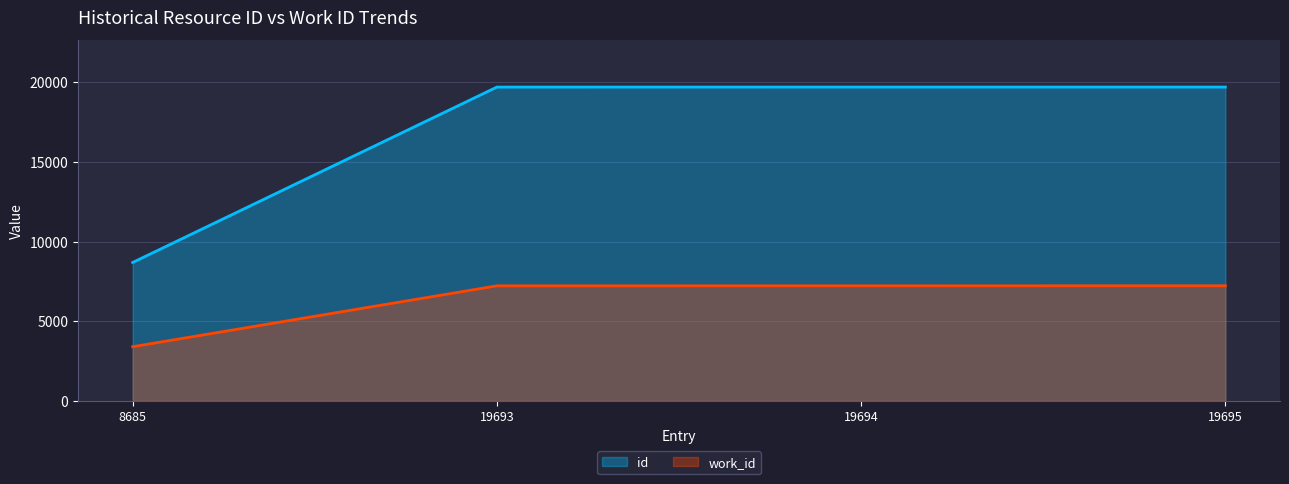

What is the difference between the highest and lowest values at 19693?

12473